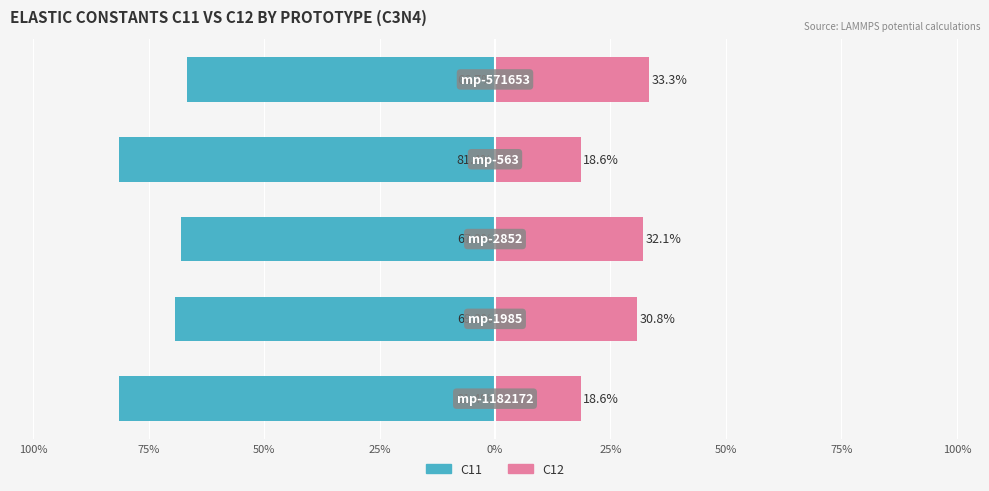

What is the lowest value of the C11 series?

-81.4